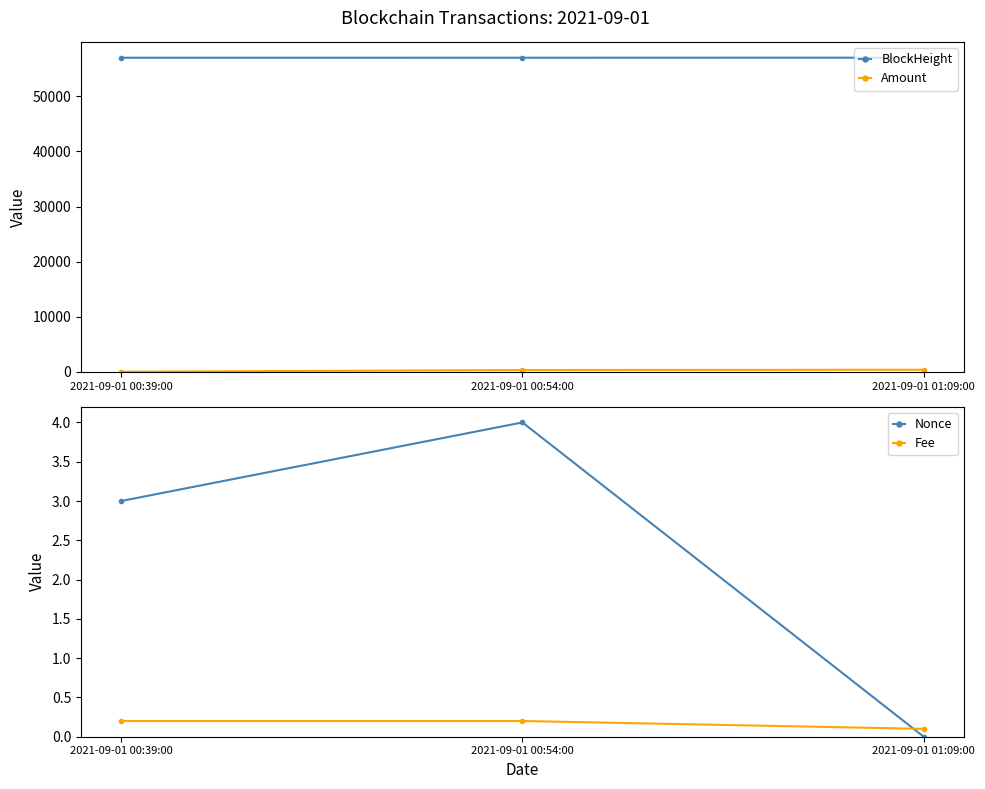

Reading left to right, extract all data points from this chart.

BlockHeight: 56971.0	56976.0	56980.0
Amount: 50.0	359.0	407.9
Nonce: 3.0	4.0	0.0
Fee: 0.2	0.2	0.1